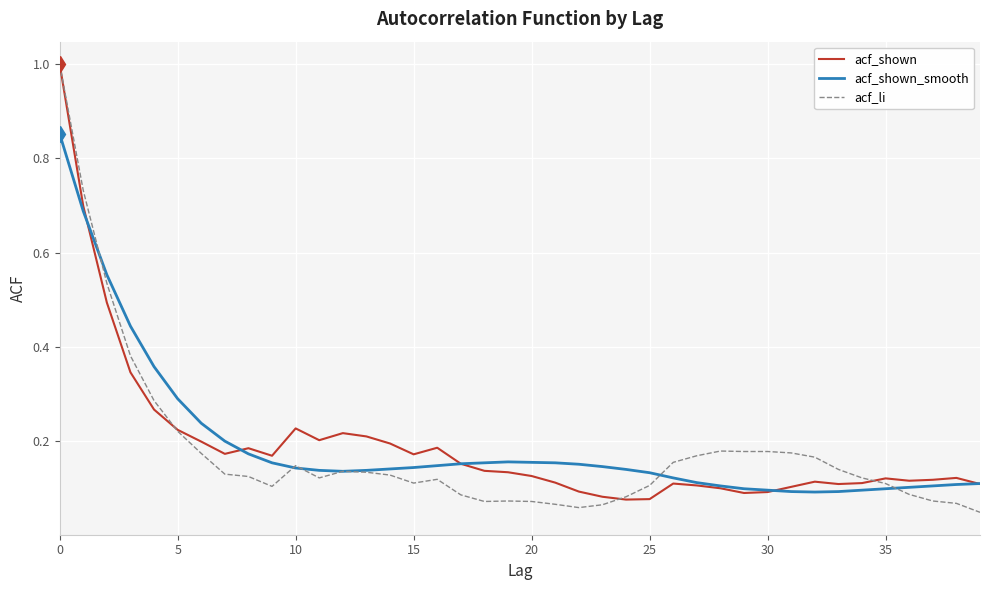

What is the maximum value shown in the chart?

1.0